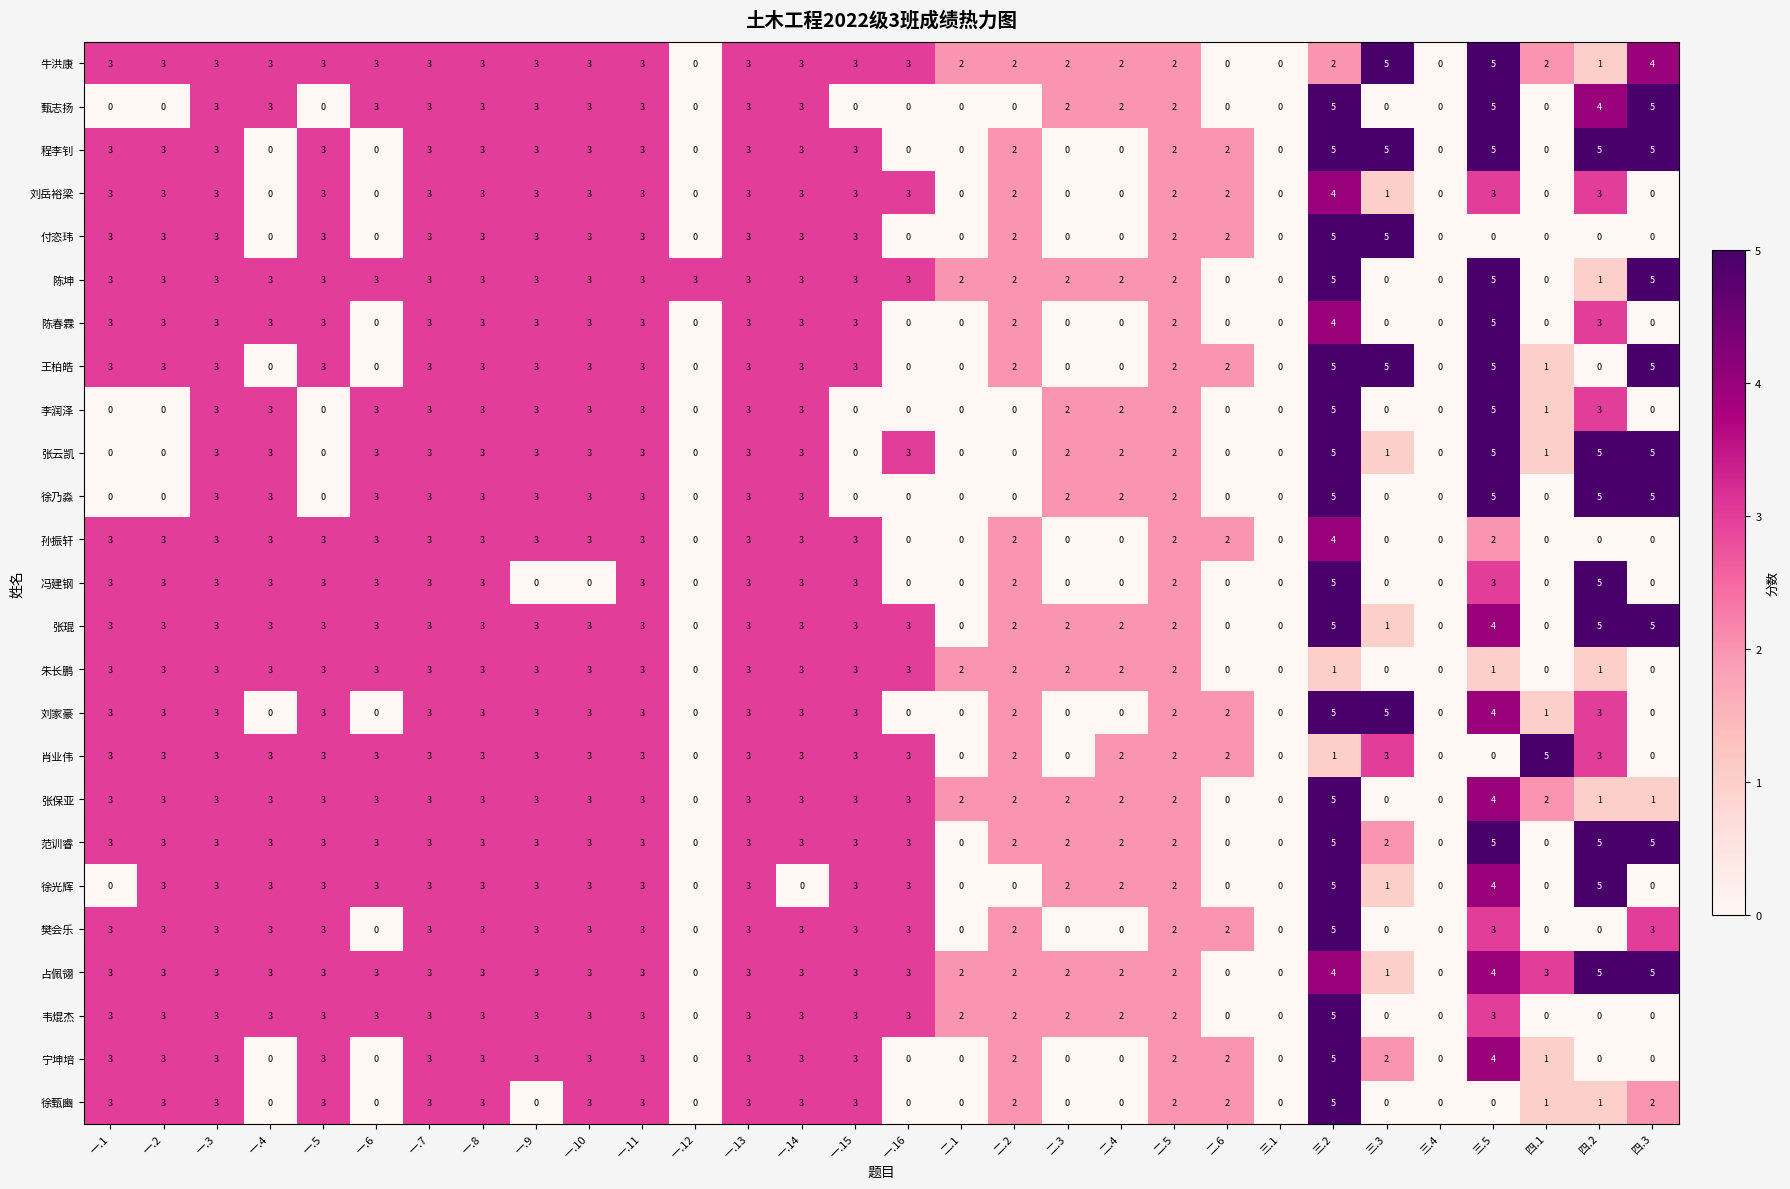

What is the difference between the highest and lowest values at 四.1?

5